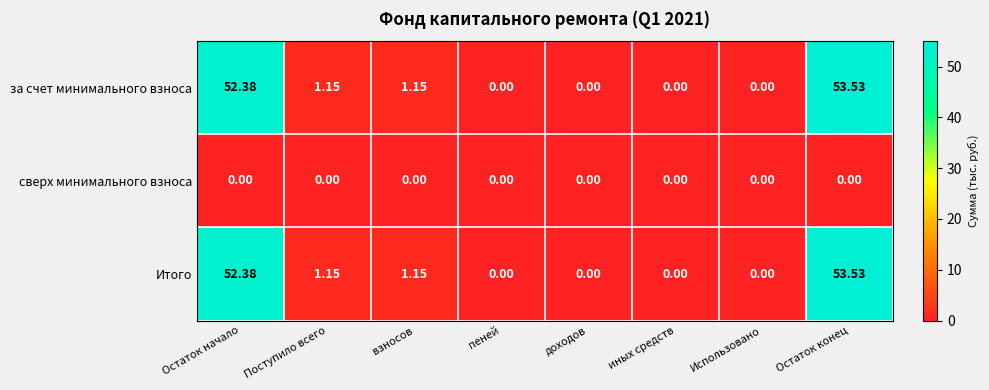

At which label does за счет минимального взноса first exceed 1?

Остаток начало